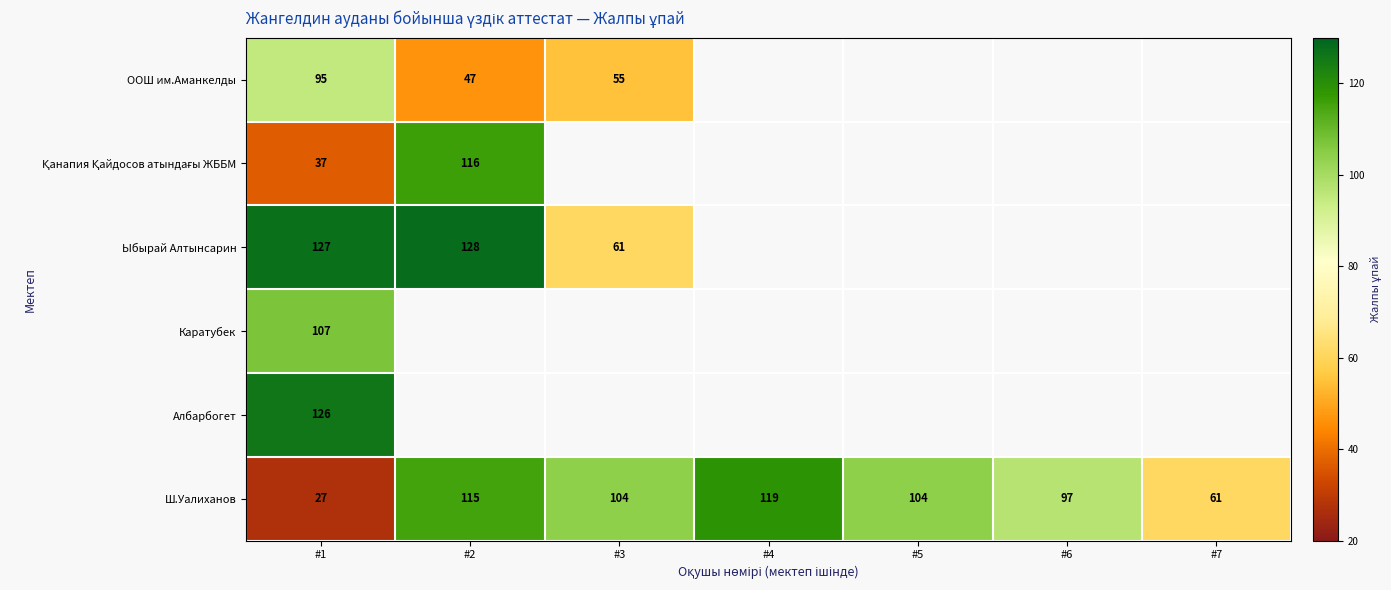

At which category does the chart reach its minimum across all series?

#1